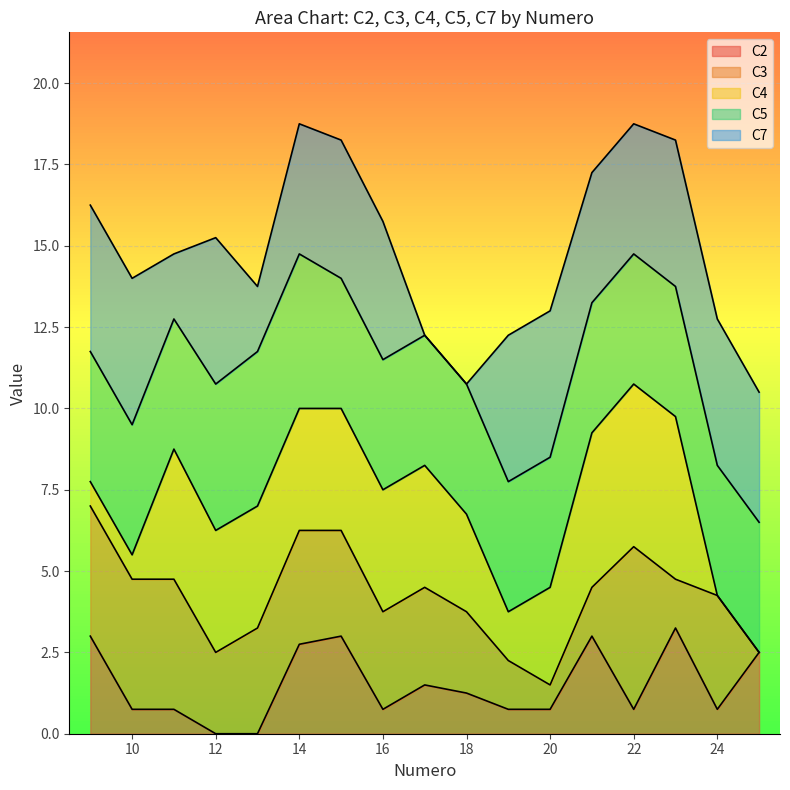

Which category has the highest value in the C7 series?

9